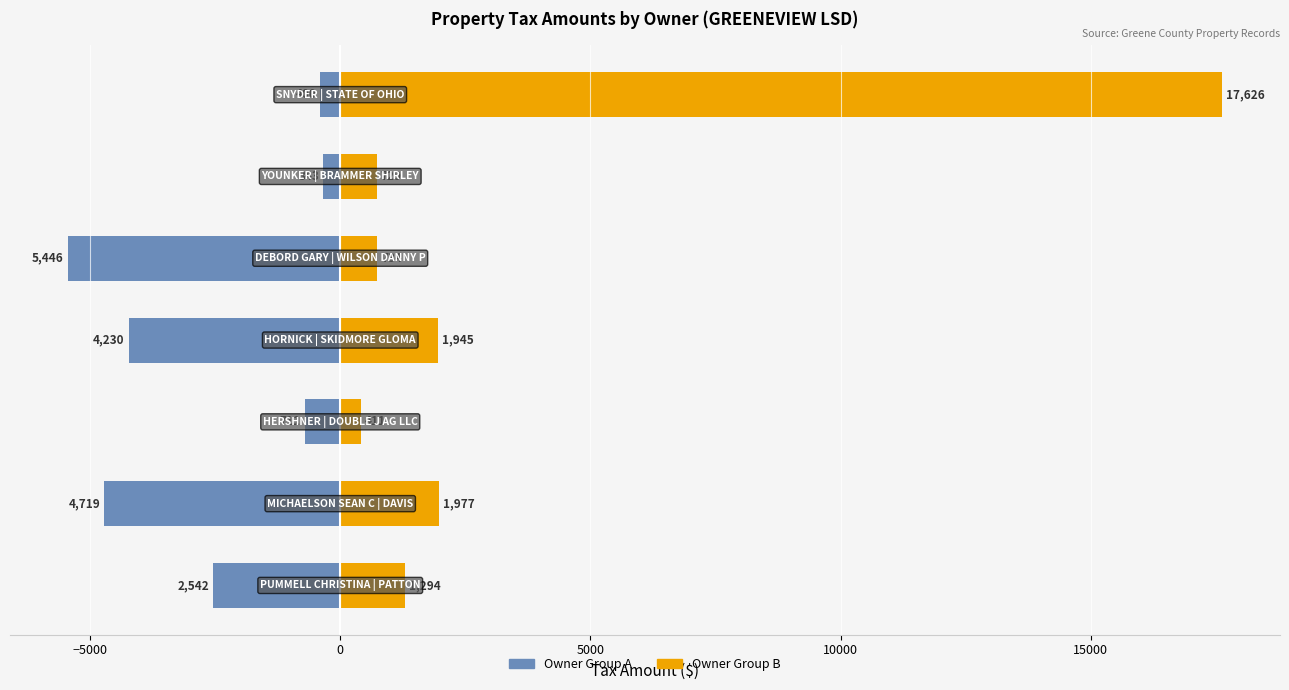

Rank the series by their maximum value, from highest to lowest.

Group B (last 7), Group A (first 7)